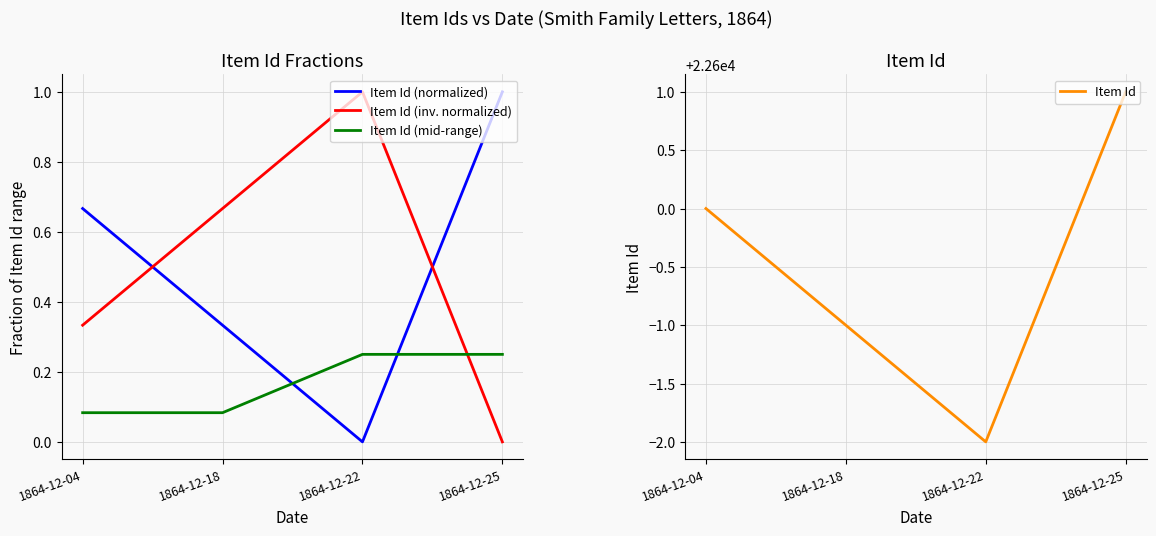

Is this an area chart (filled region under the line)?

No